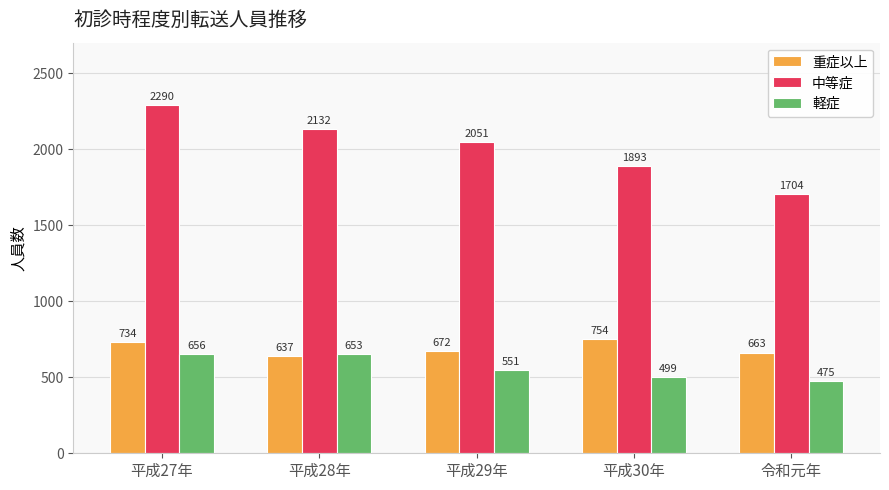

What is the average value of the 中等症 series?

2014